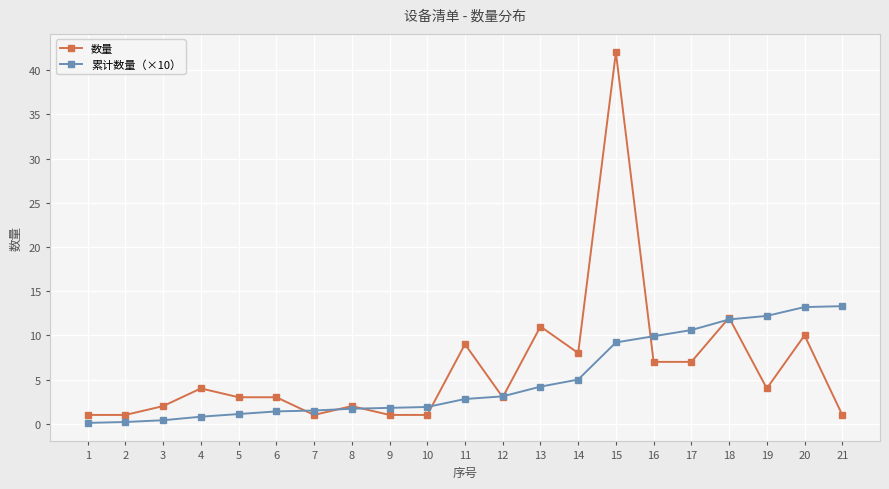

What is the greatest value displayed?

42.0